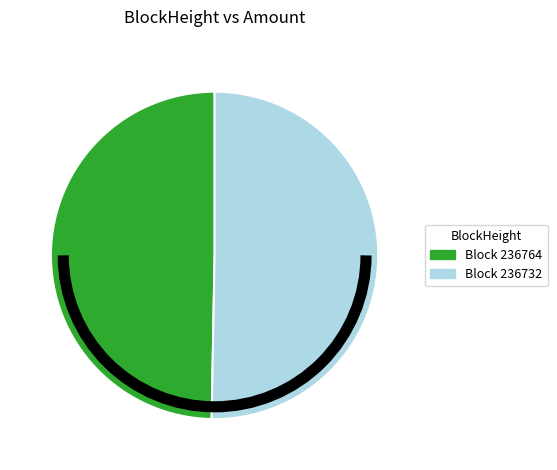

Which slice is the largest?

Block 236732